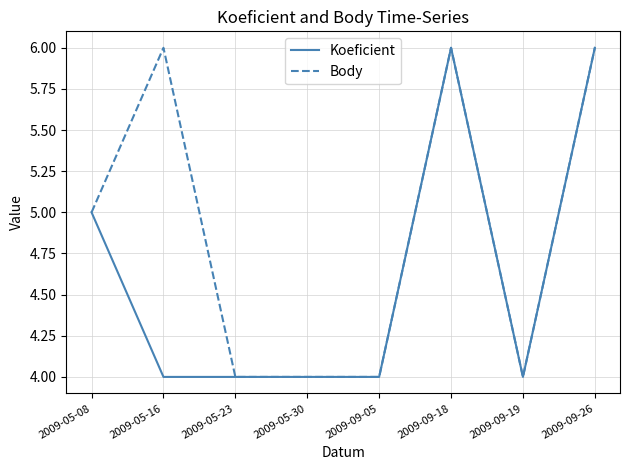

Where is the first local maximum for Body?

2009-05-16